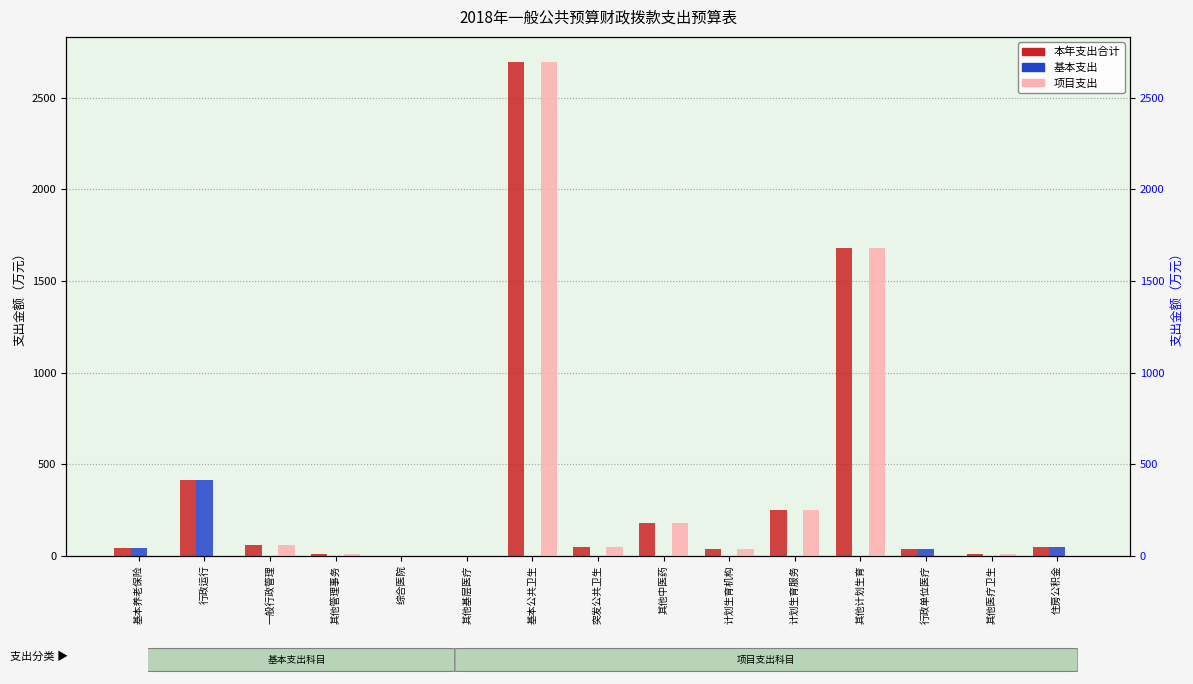

What is the approximate value of 本年支出合计 at 综合医院?

0.9